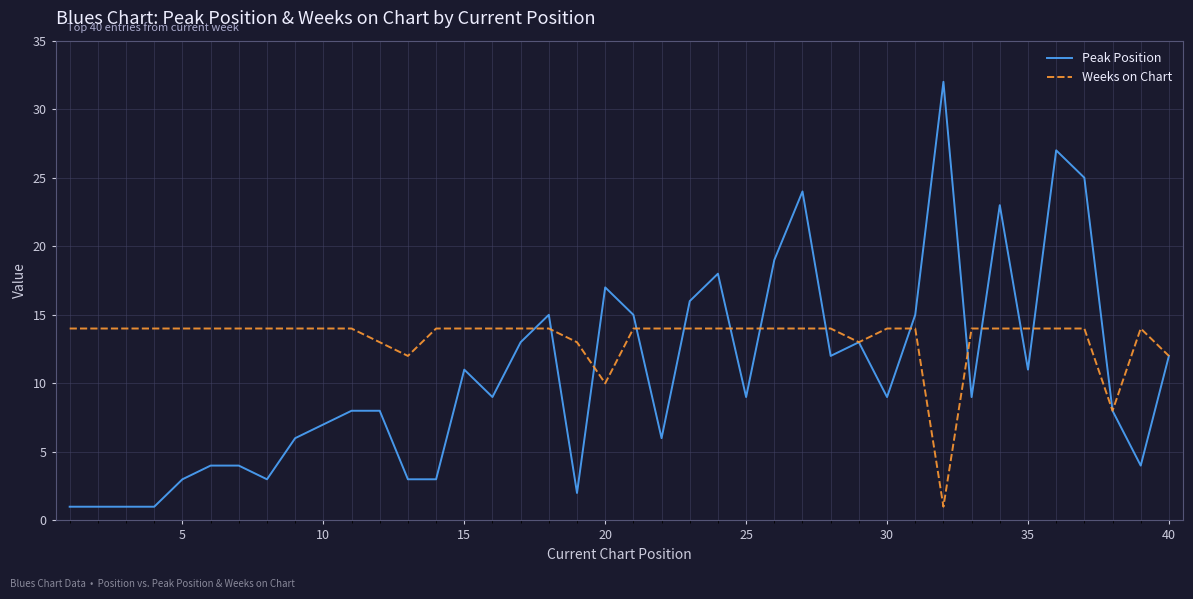

Does the chart display data point markers on the line(s)?

No